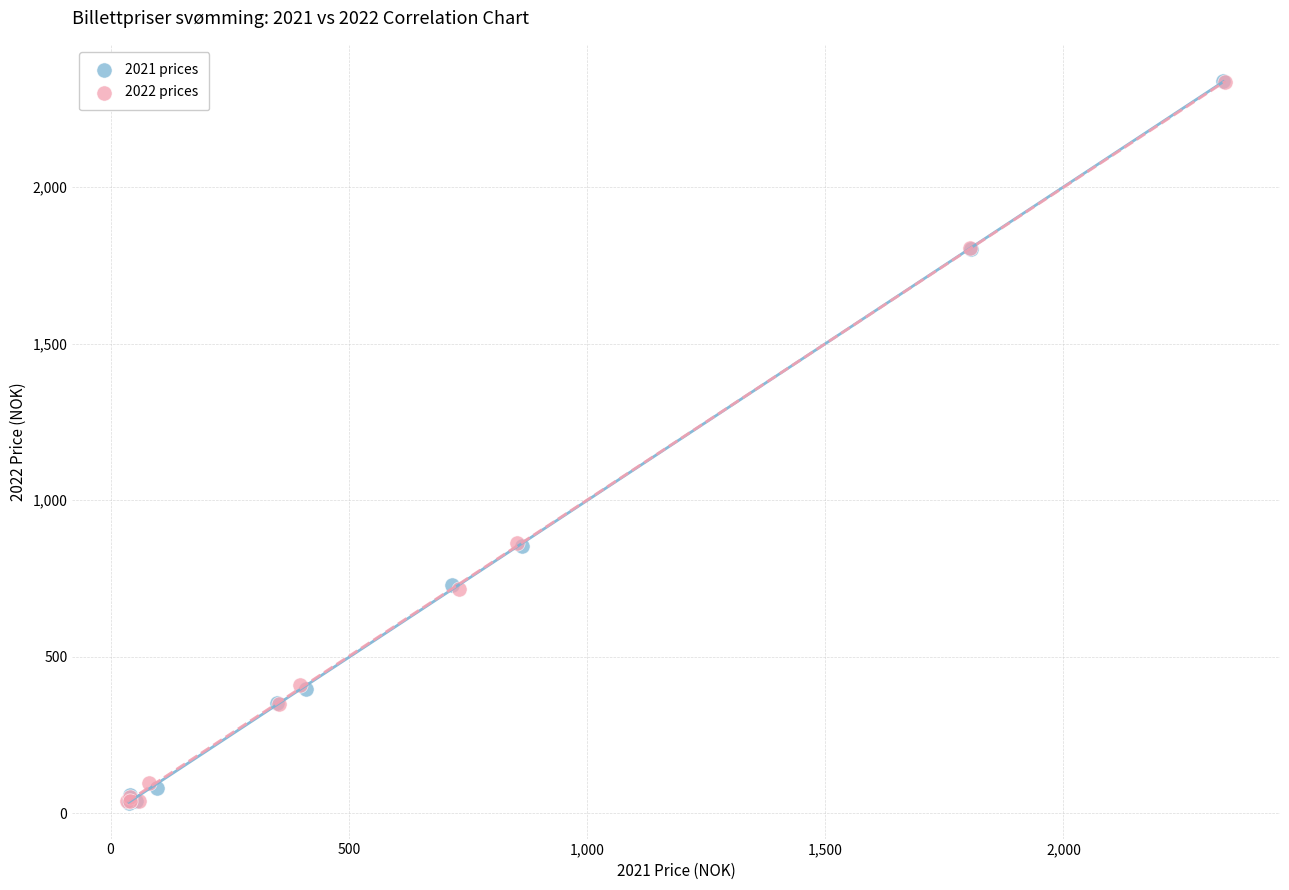

Which series has the widest spread of Y values?

2021 prices